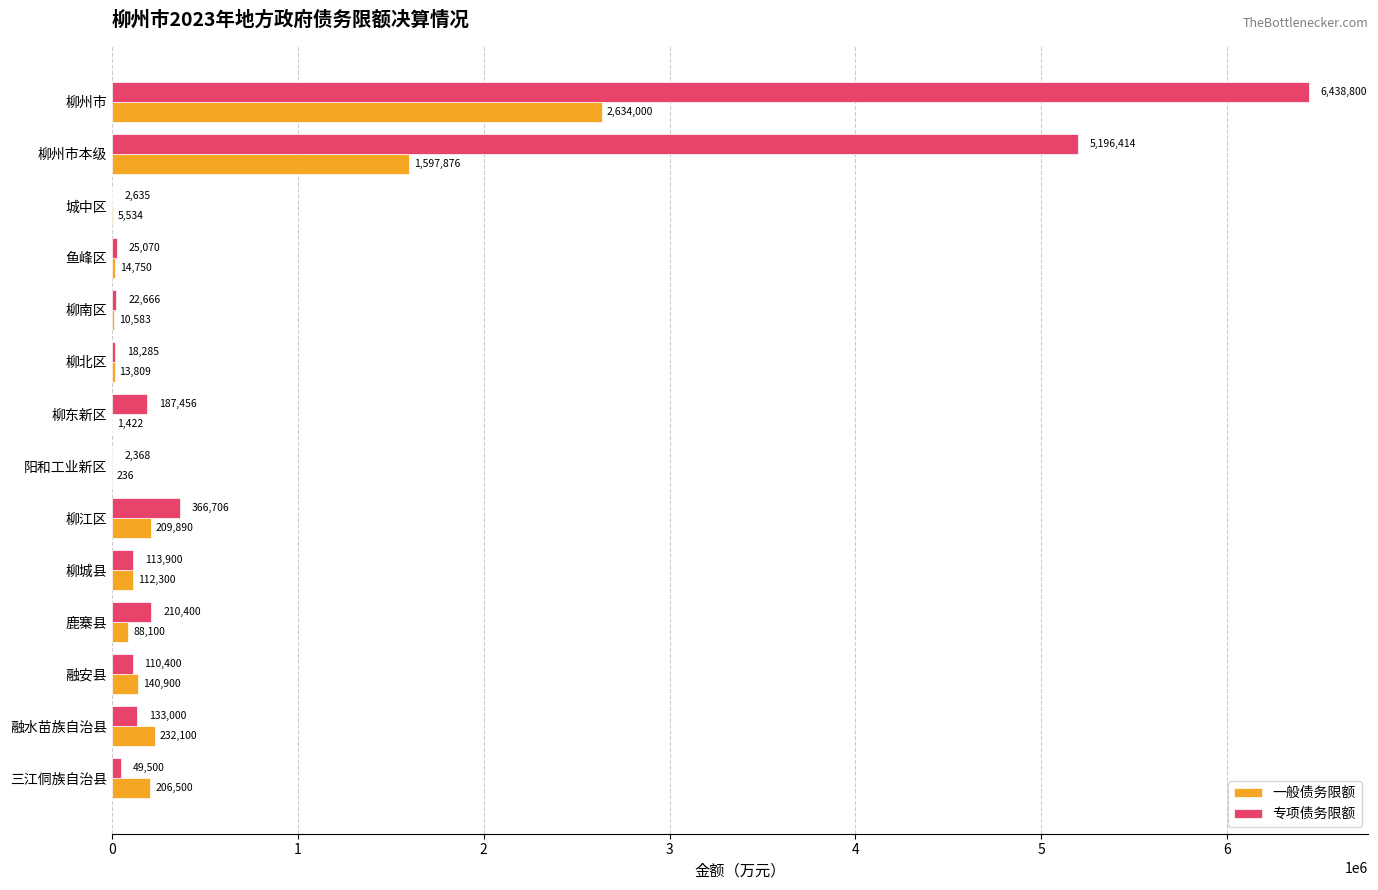

What is the sum of the 专项债务限额 values at 融安县 and 柳城县?

224300